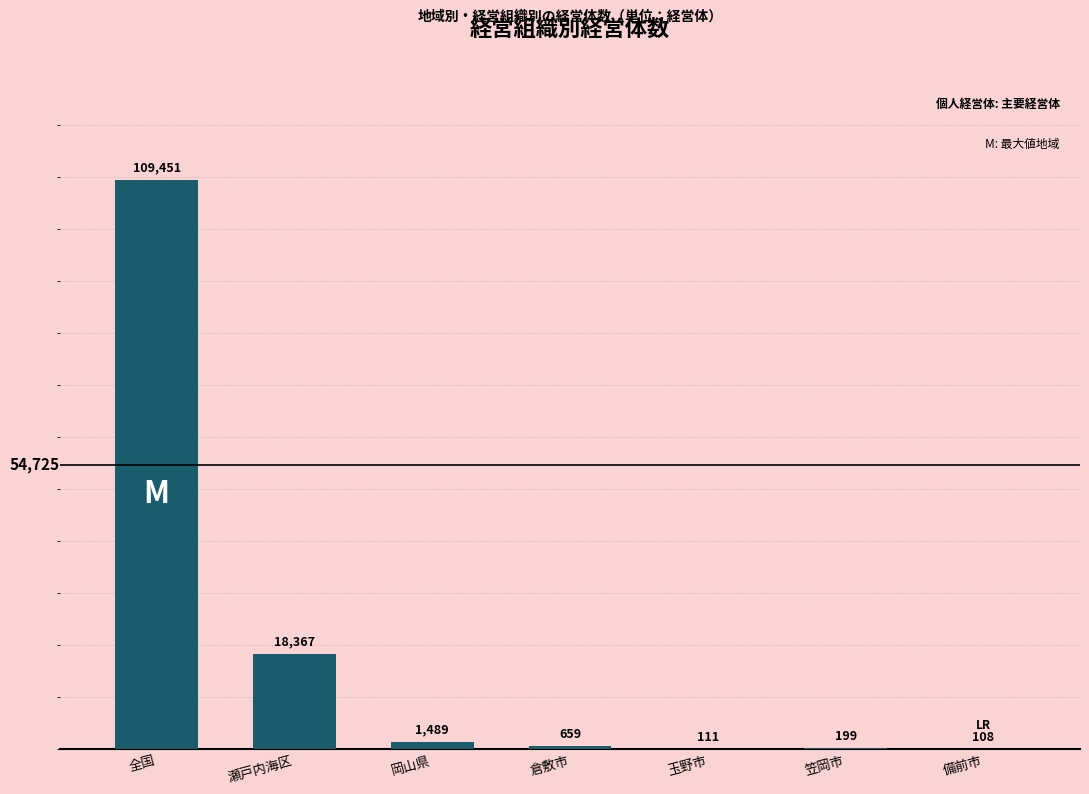

Which has a higher value, 備前市 or 倉敷市?

倉敷市